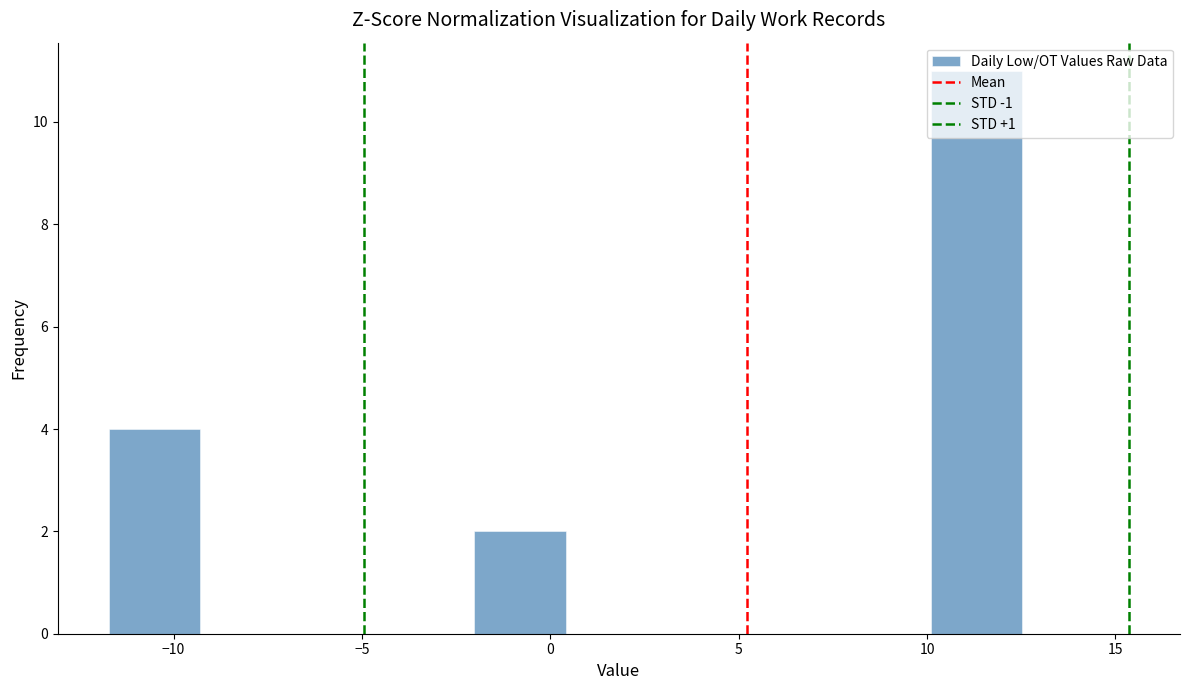

Reading left to right, transcribe this chart: for each bar, give the range it covers on the x-axis and its height. Neither the bar edges nor the heights are printed on the chart, so give them approximately, as read against the axes.

-11.5 to -9.5: 4
-9.5 to -7.0: 0
-7.0 to -4.5: 0
-4.5 to -2.0: 0
-2.0 to 0.5: 2
0.5 to 3.0: 0
3.0 to 5.5: 0
5.5 to 7.5: 0
7.5 to 10.0: 0
10.0 to 12.5: 11